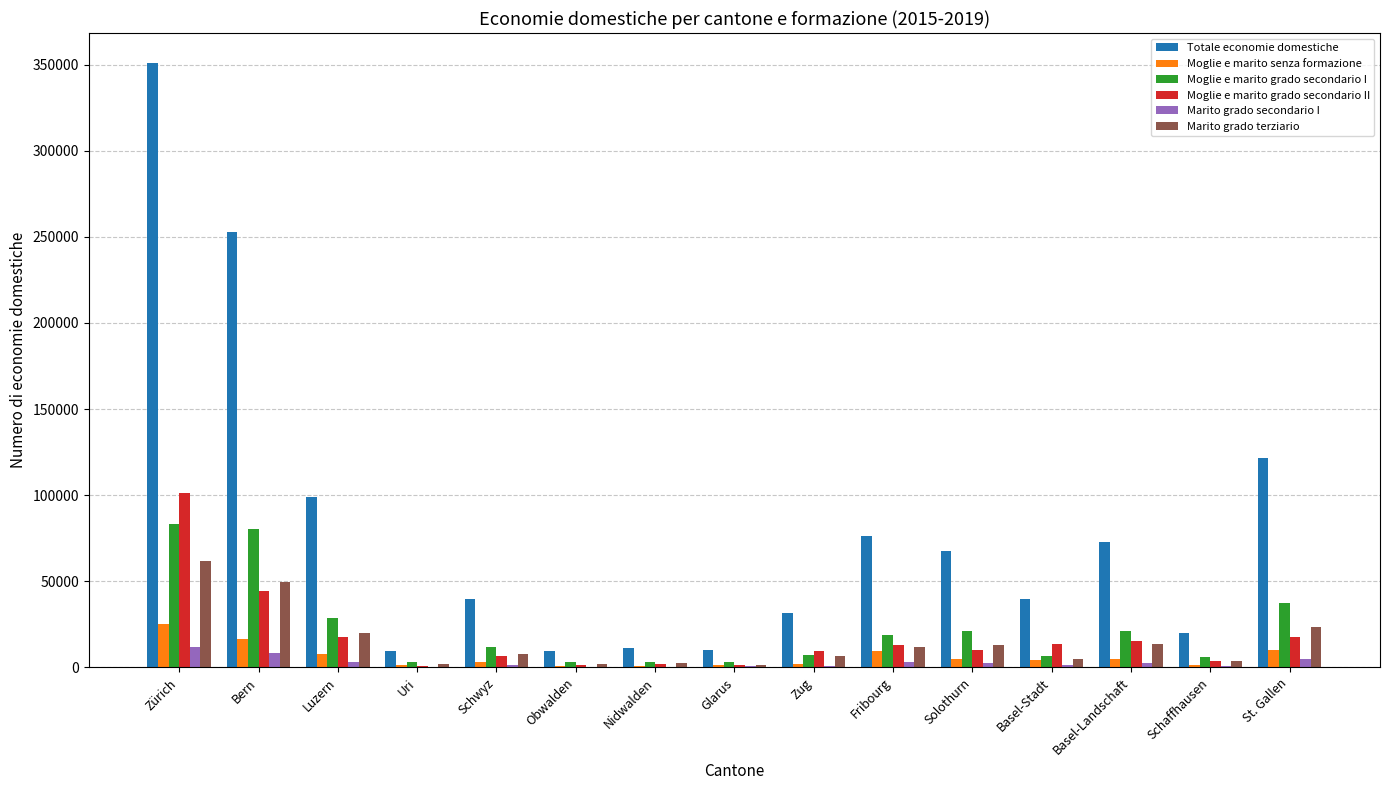

Where does the Marito grado secondario I series first go above 1602?

Zürich